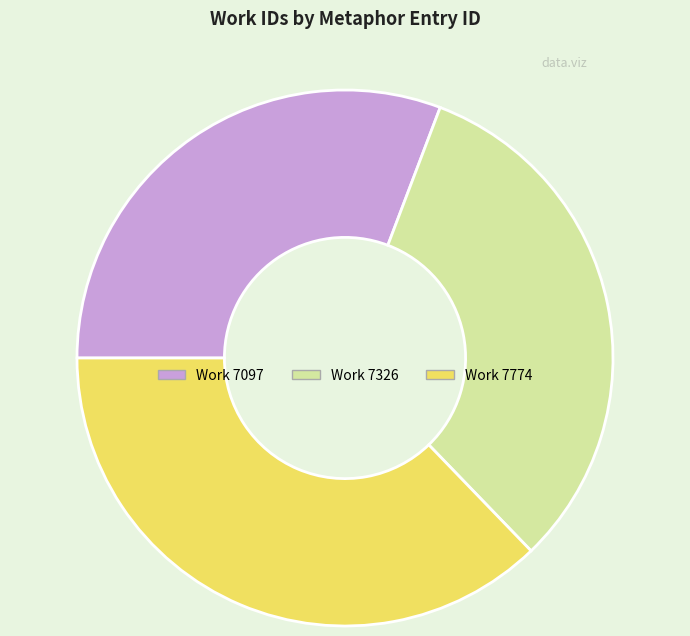

Is there any slice that represents more than half of the pie?

No